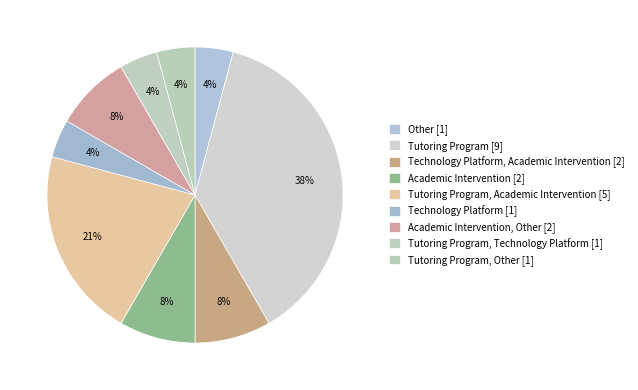

What is the largest slice in the pie chart?

Tutoring Program